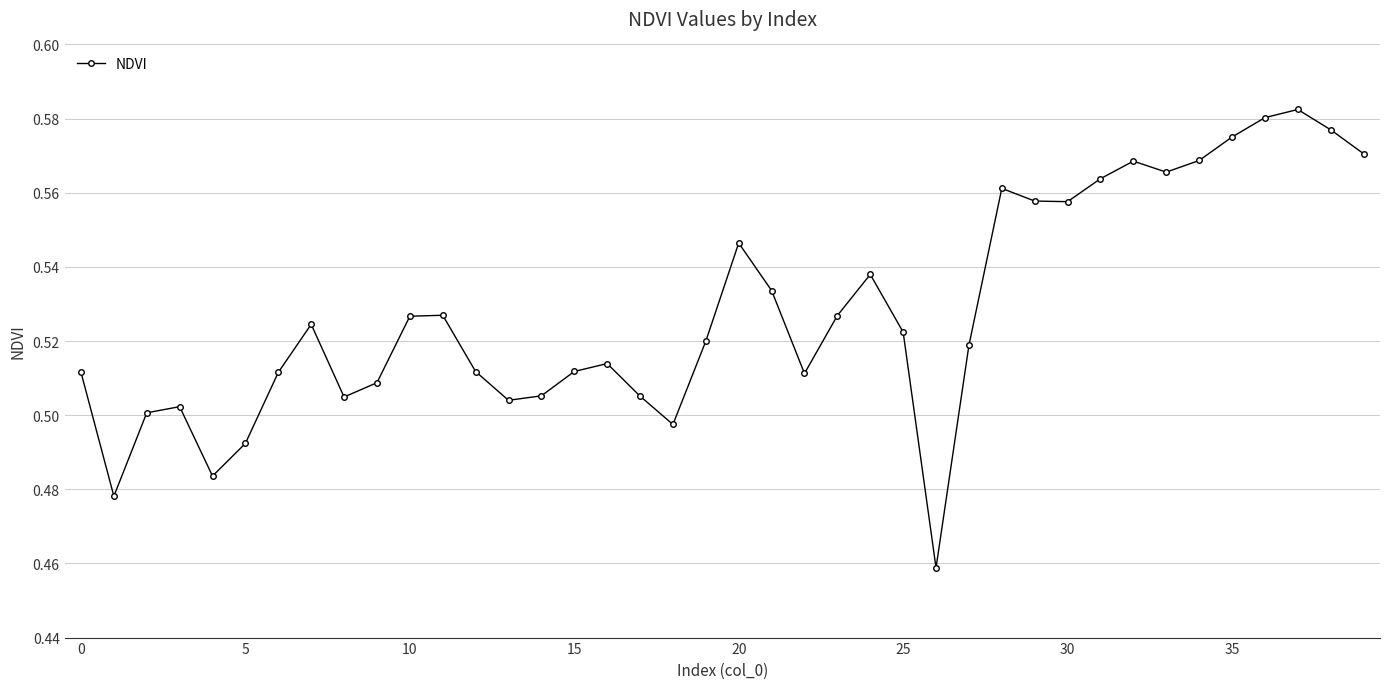

How many values are between 0 and 1?

40